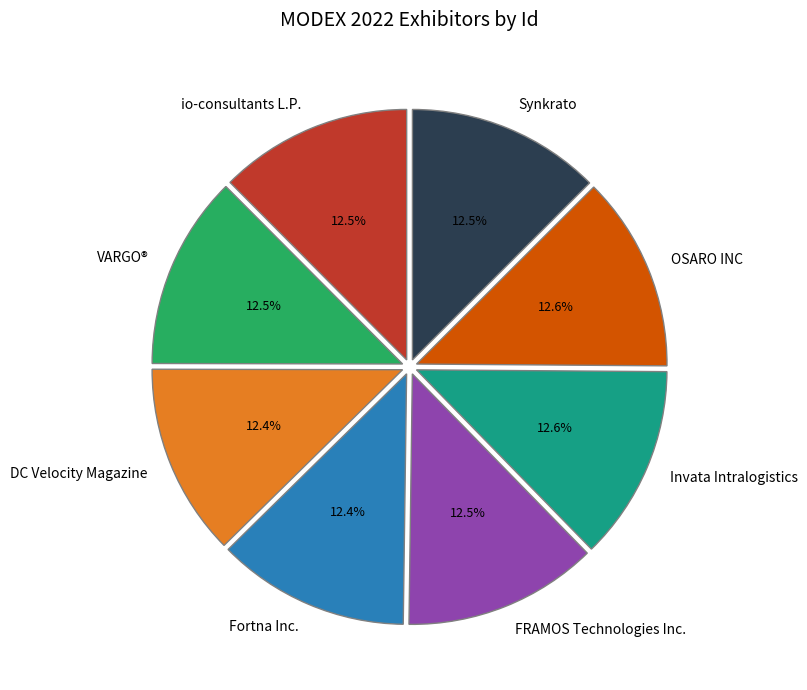

To the nearest percent, what percentage of the pie is OSARO INC?

13%